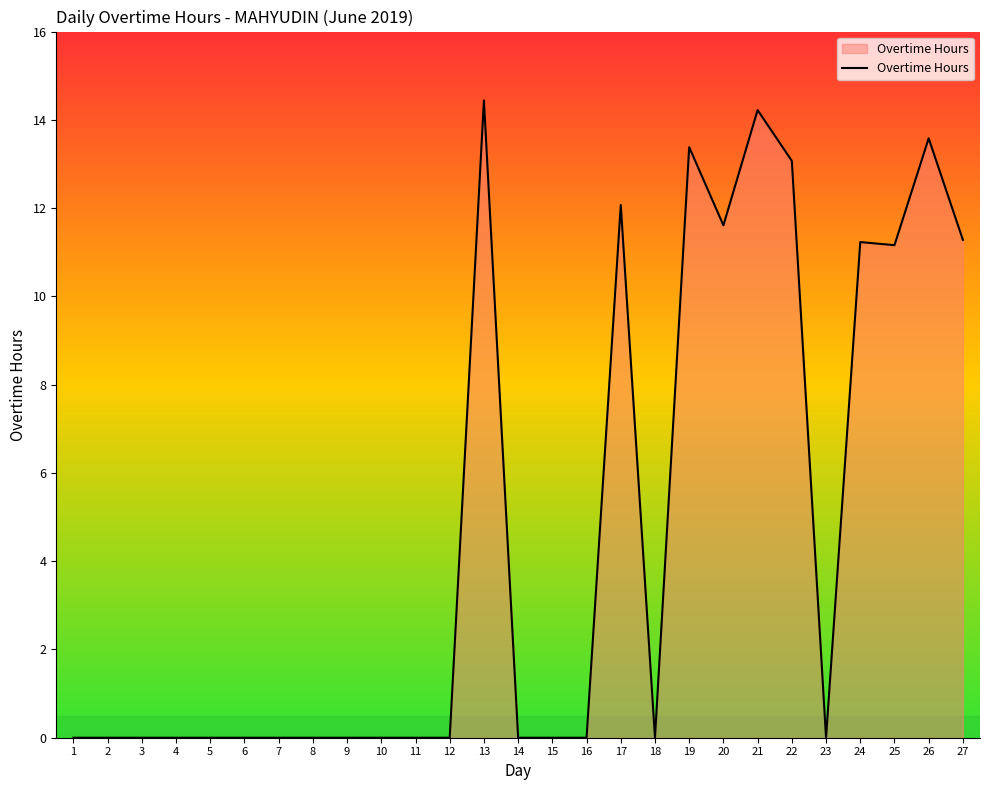

Which has a higher value, 22 or 9?

22